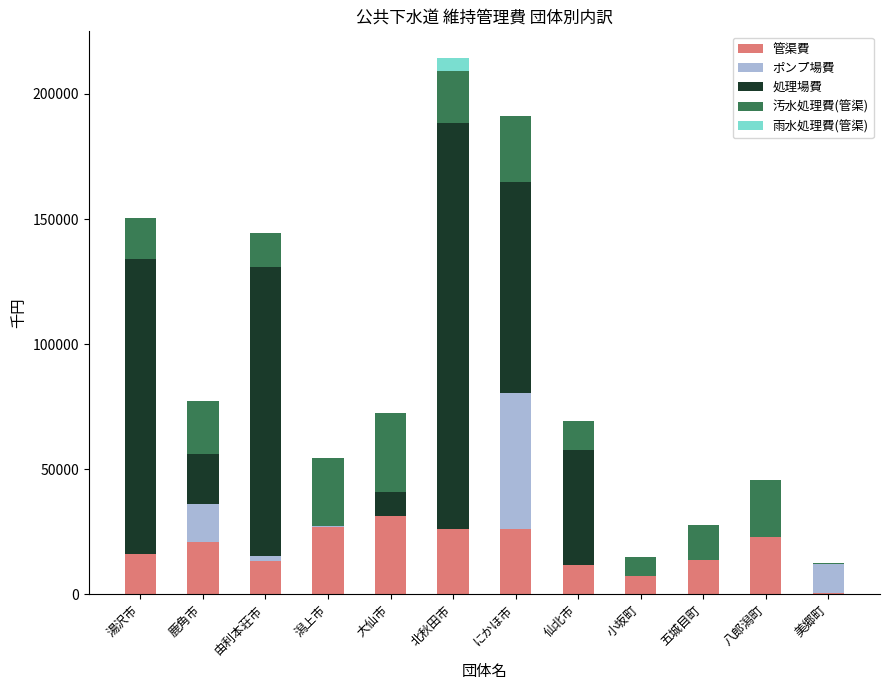

At which category is the sum across all series the highest?

北秋田市